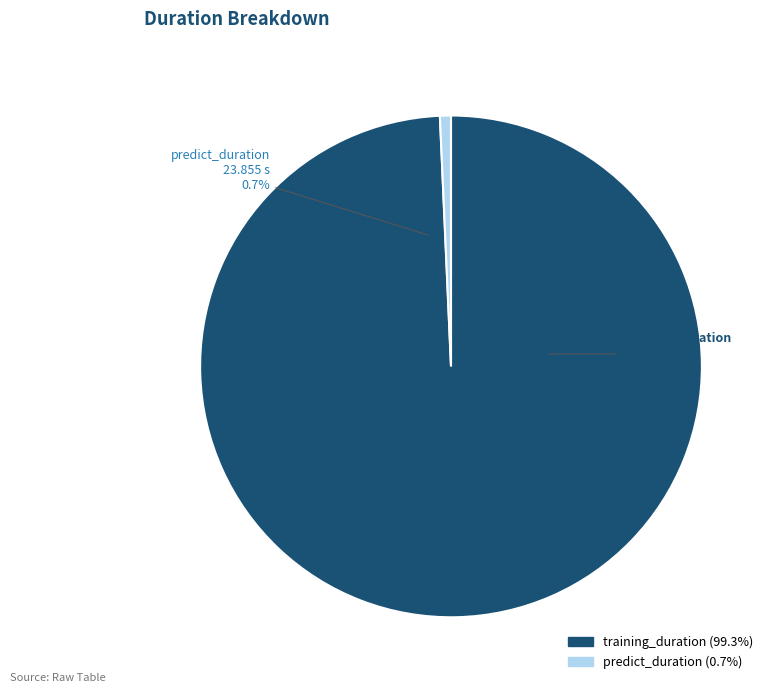

Count the number of slices in the pie.

2